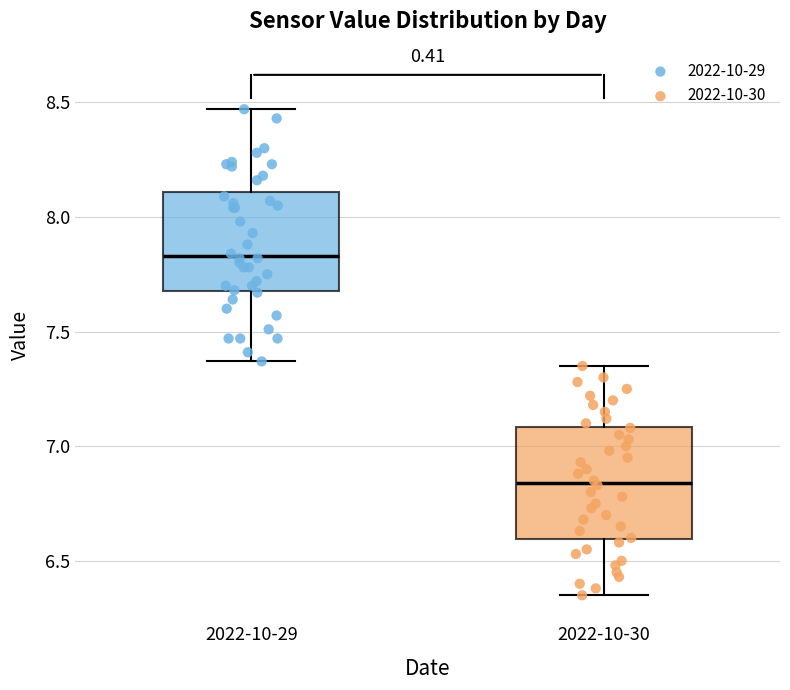

Reading left to right, transcribe this box plot: for each box, give where its median line is, the range the box spans, and where its two whiskers end, as read against the y-axis. The values are not printed on the chart, so give them approximately, as read against the axis.

2022-10-29: median 7.85, box 7.70 to 8.10, whiskers 7.35 to 8.45
2022-10-30: median 6.85, box 6.60 to 7.10, whiskers 6.35 to 7.35